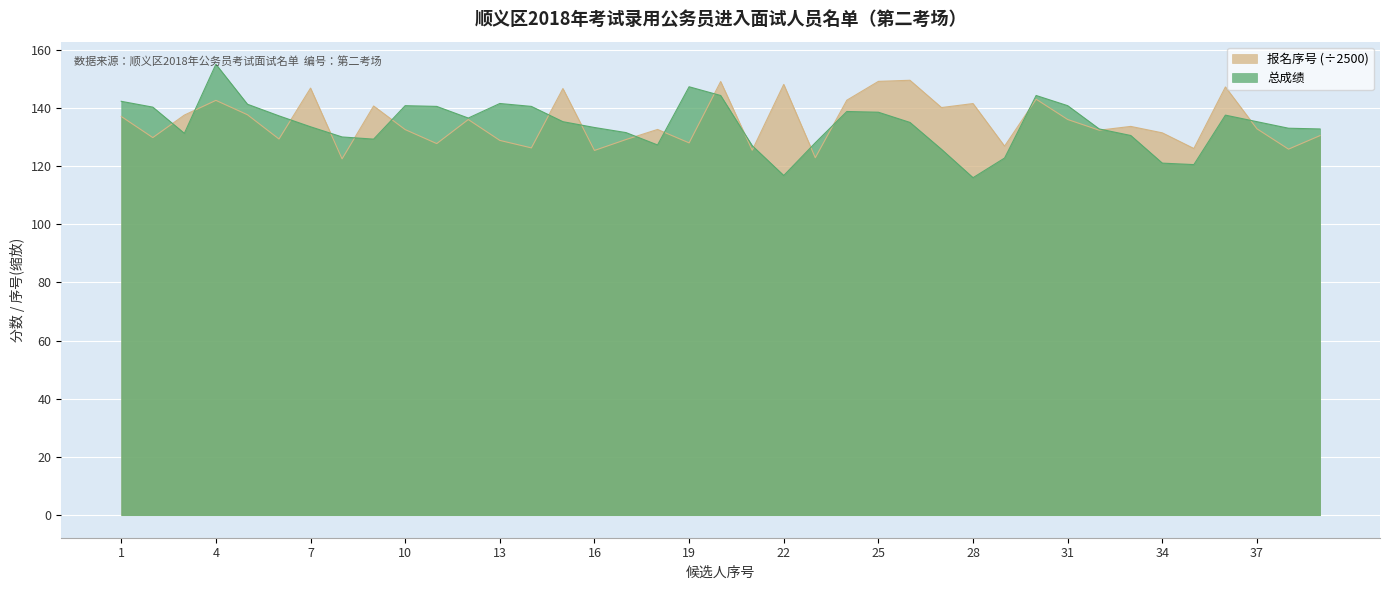

The 总成绩 series shows 141.2 at 5. True or false?

True